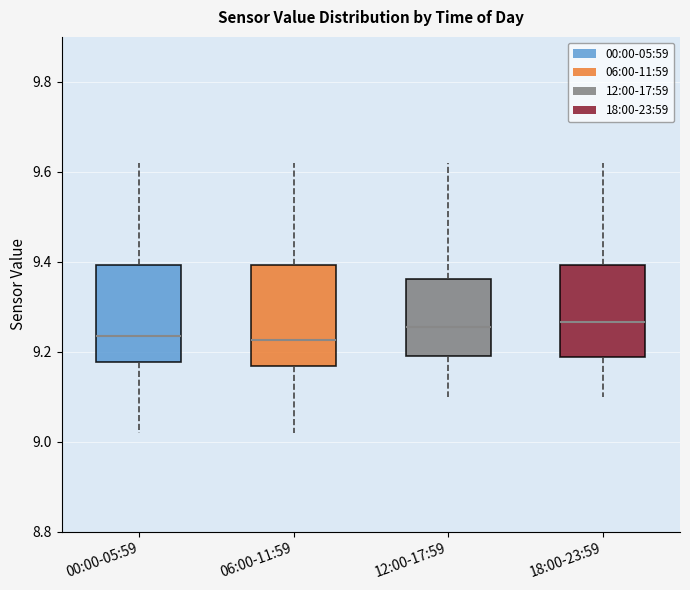

Reading left to right, read every box against the y-axis: the position of its median line, the range the box covers, and the ends of its whiskers. The values are not printed on the chart, so give them approximately, as read against the axis.

00:00-05:59: median 9.24, box 9.18 to 9.40, whiskers 9.02 to 9.62
06:00-11:59: median 9.22, box 9.16 to 9.40, whiskers 9.02 to 9.62
12:00-17:59: median 9.26, box 9.20 to 9.36, whiskers 9.10 to 9.62
18:00-23:59: median 9.26, box 9.18 to 9.40, whiskers 9.10 to 9.62